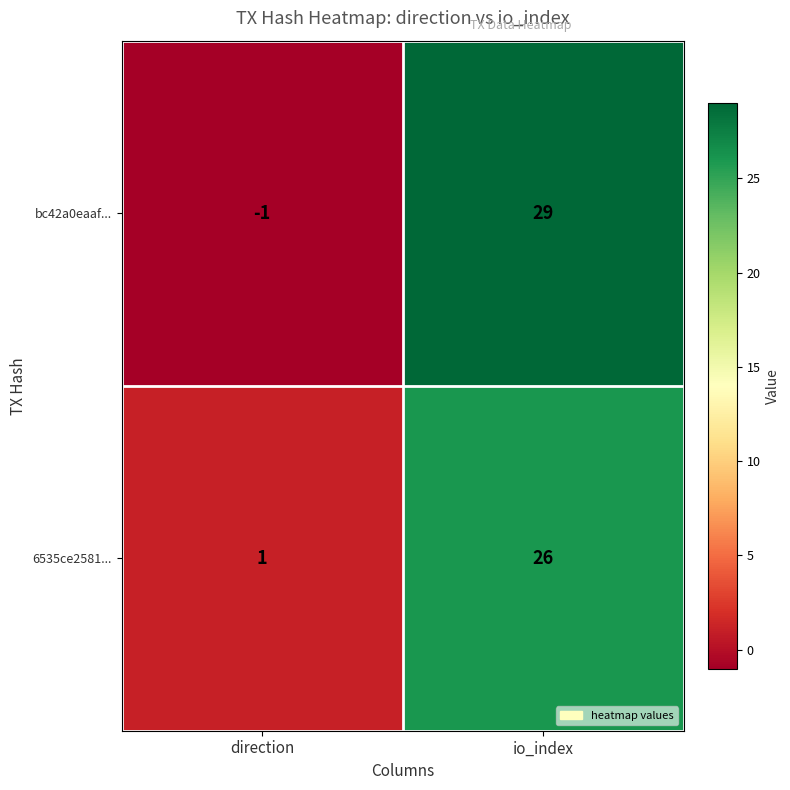

The value of bc42a0eaaf... at io_index is 29. True or false?

True